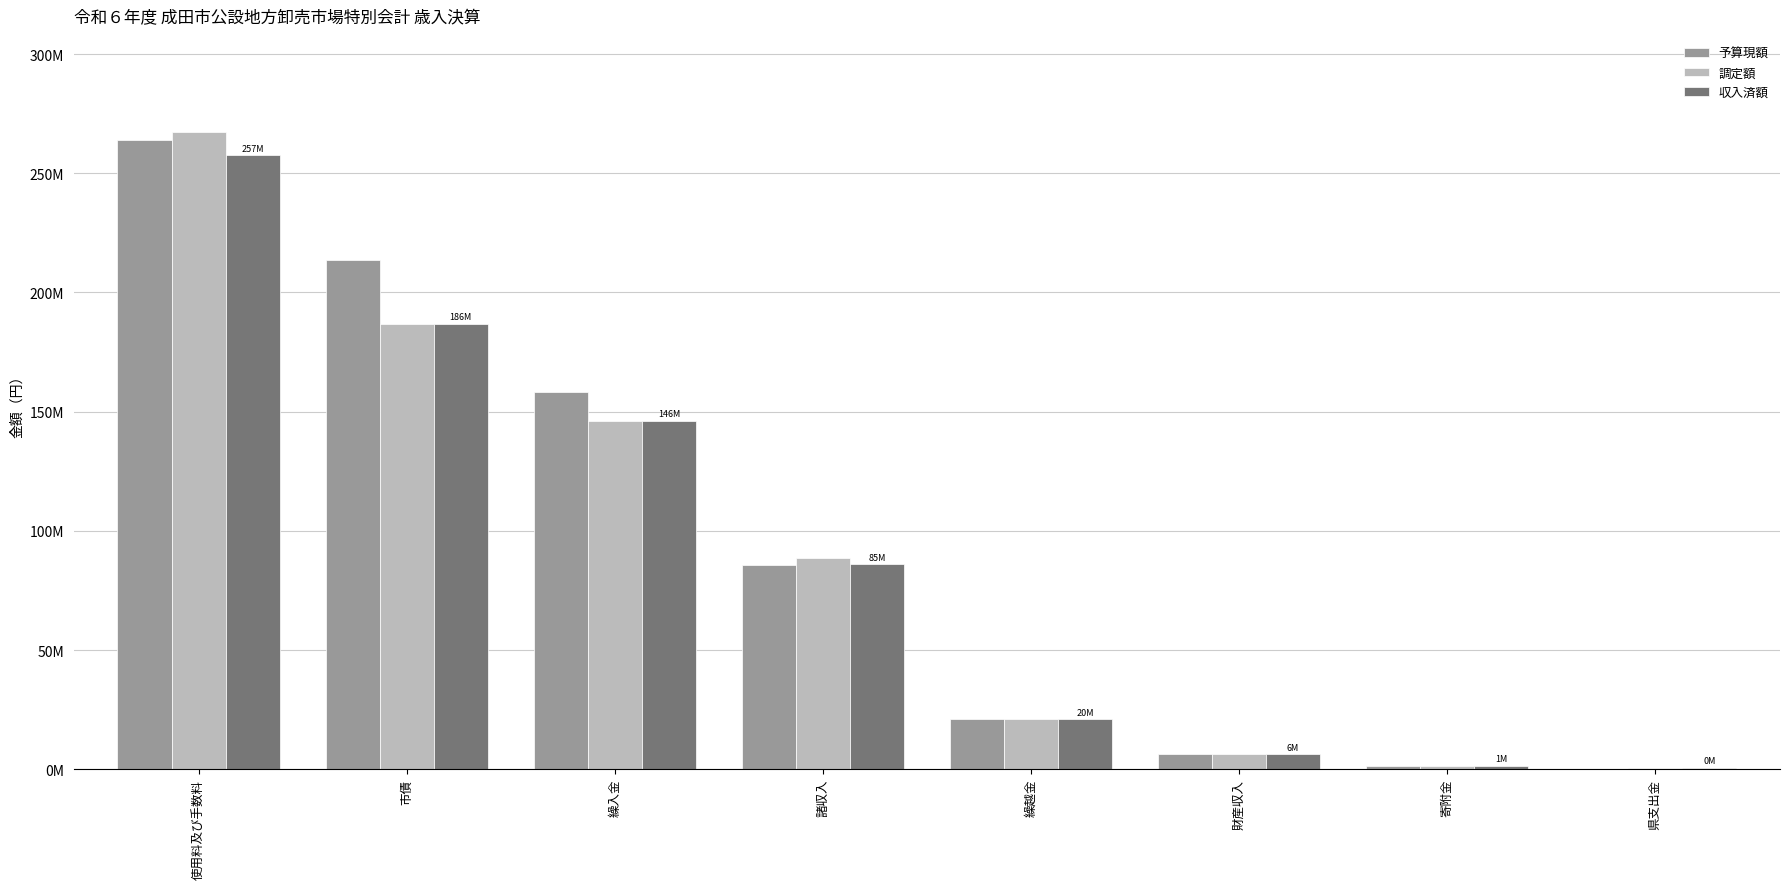

Which series changed the most between 諸収入 and 県支出金?

調定額